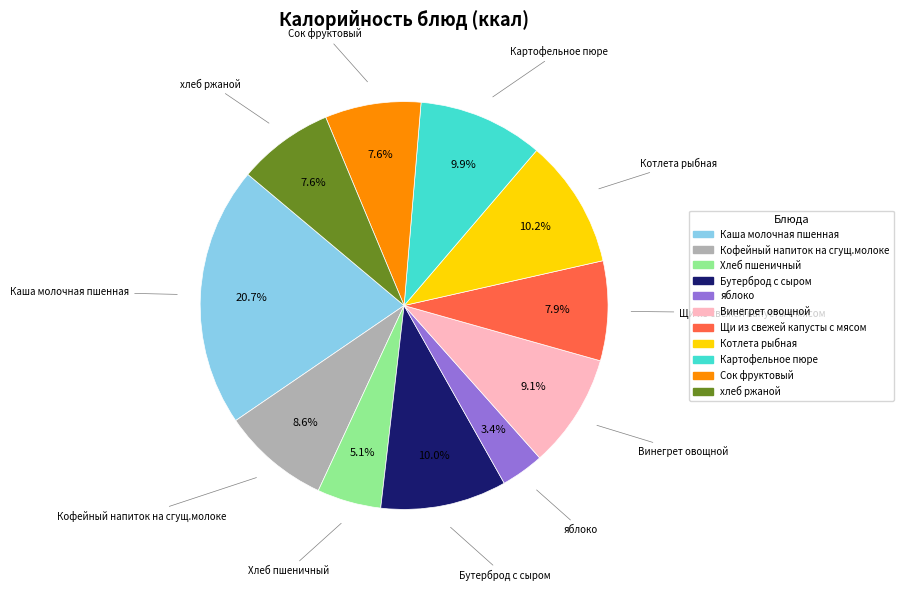

Does any single category account for the majority?

No